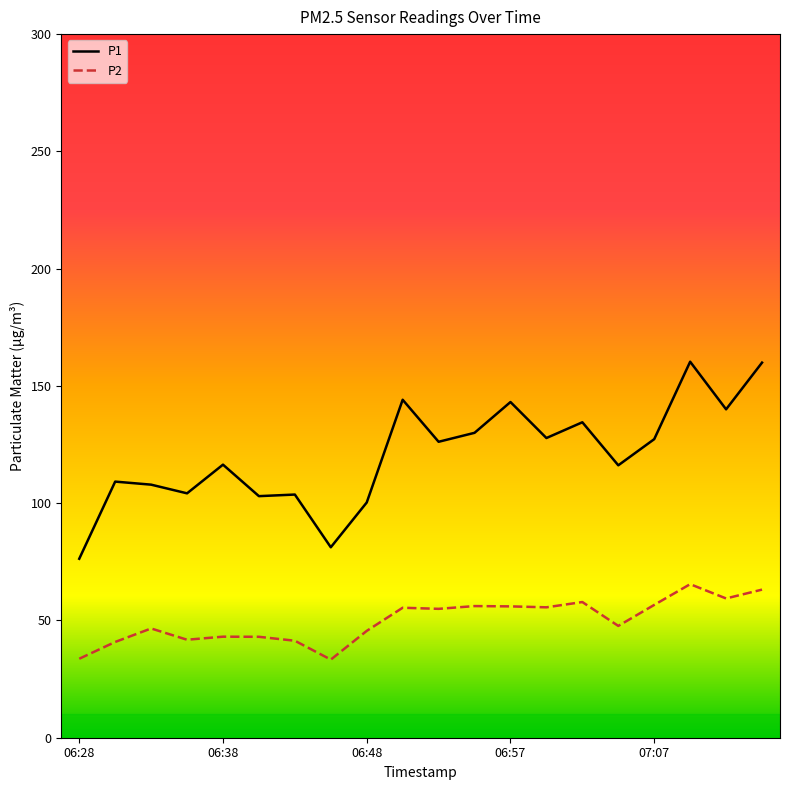

What is the difference between the maximum and minimum values in the P2 series?

32.2